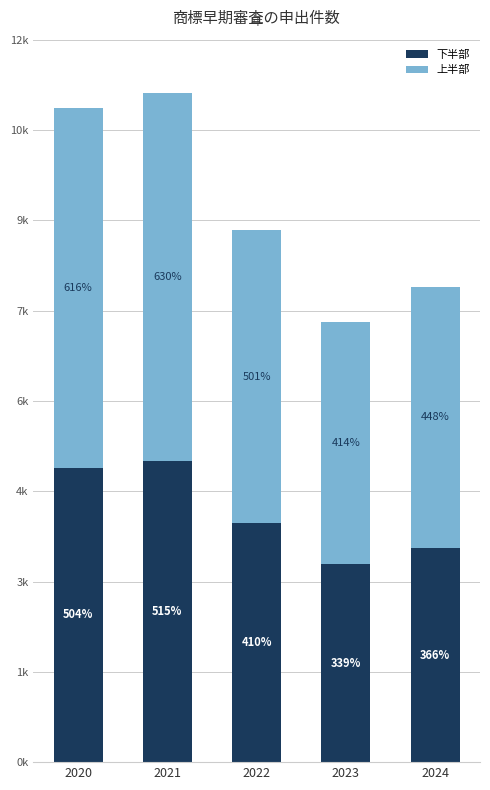

What are all the series names shown in the legend?

下半部, 上半部